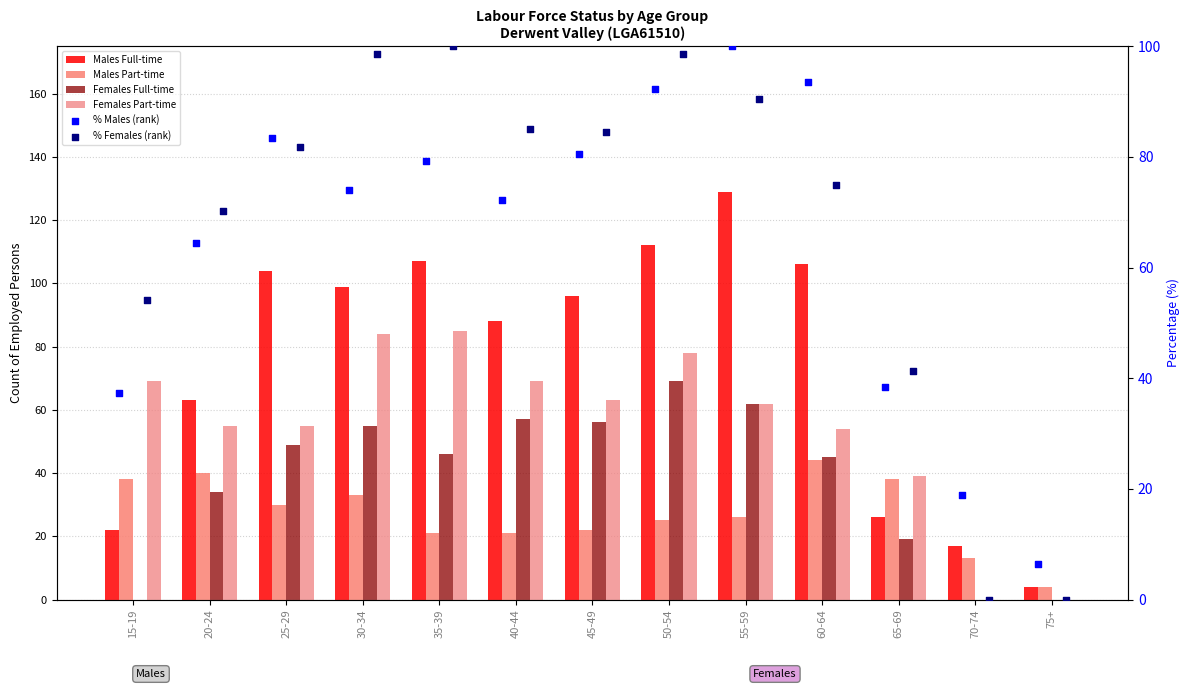

What are all the series names shown in the legend?

Males Full-time, Males Part-time, Females Full-time, Females Part-time, % Males (rank), % Females (rank)